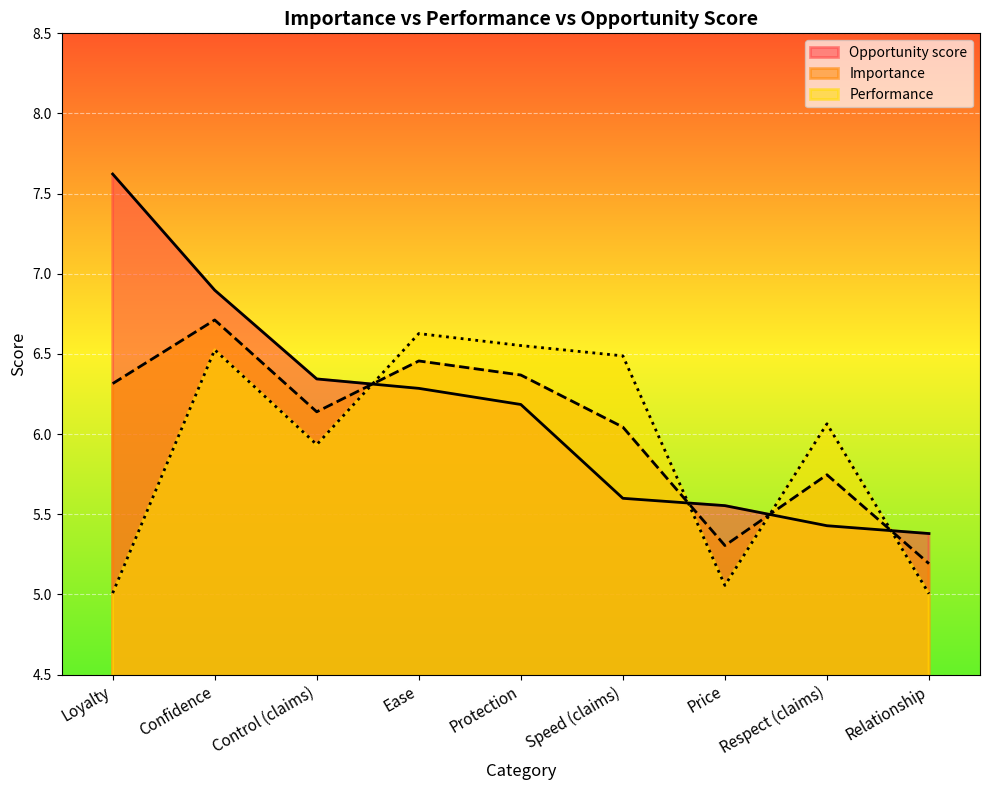

What is the total value across all series at Speed (claims)?

18.1